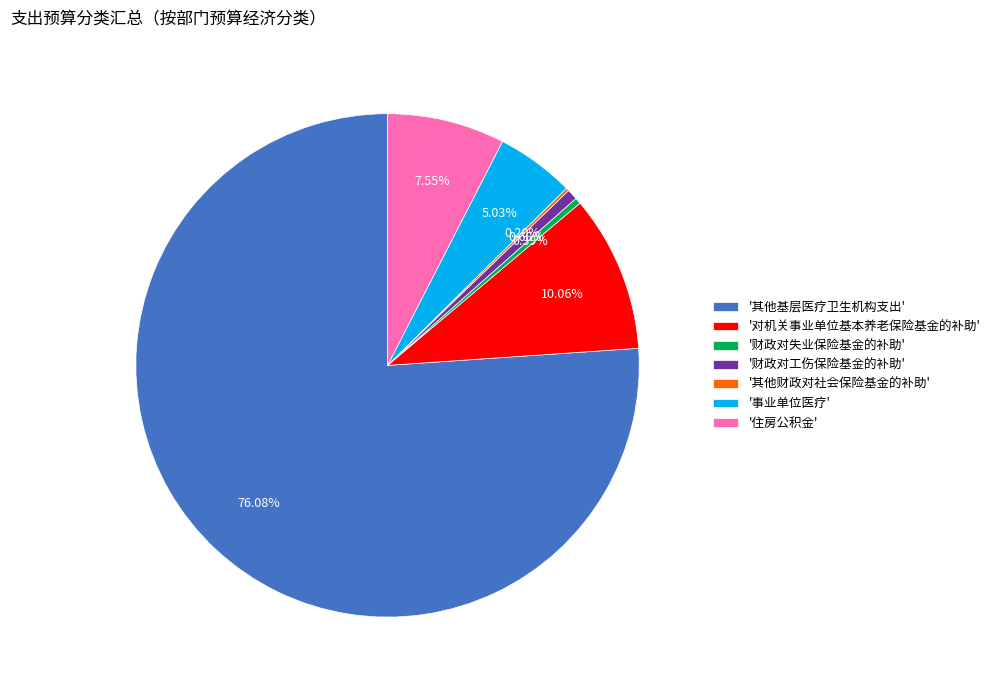

Which category has the biggest portion of the pie?

'其他基层医疗卫生机构支出'